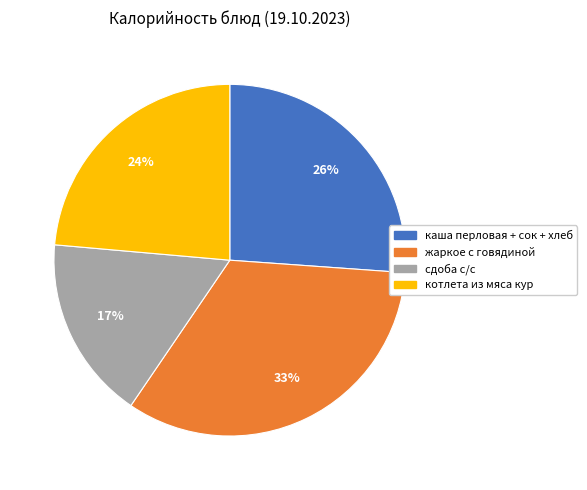

What is the smallest slice in the pie chart?

сдоба с/с